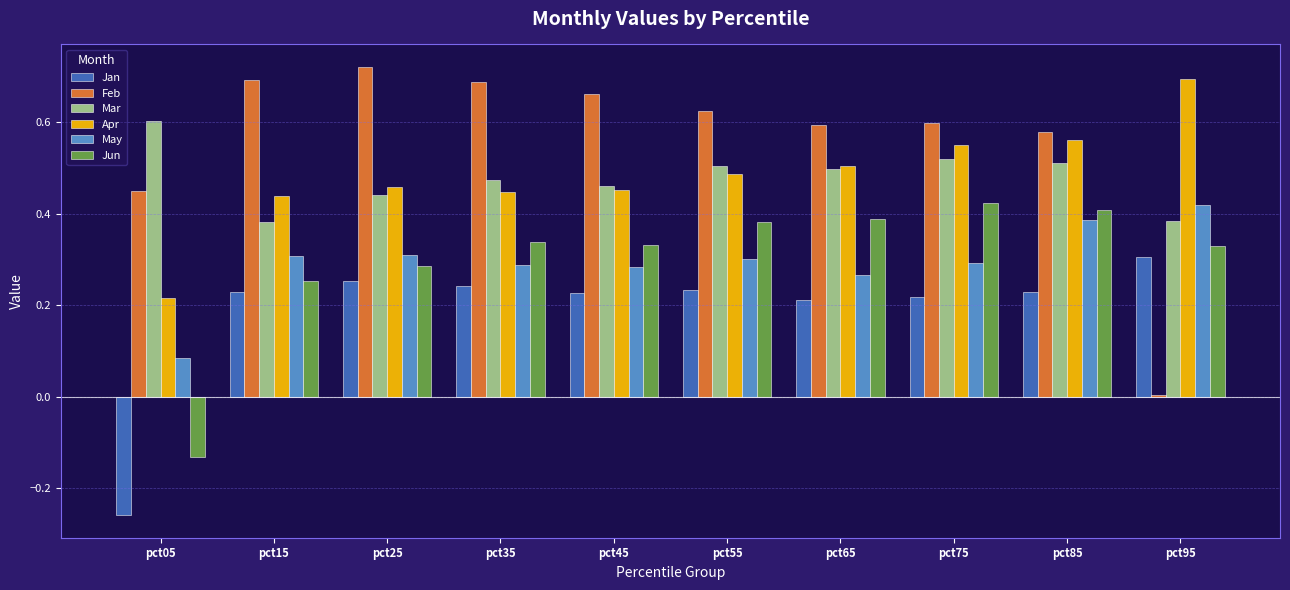

What is the total value across all series at pct05?

1.0